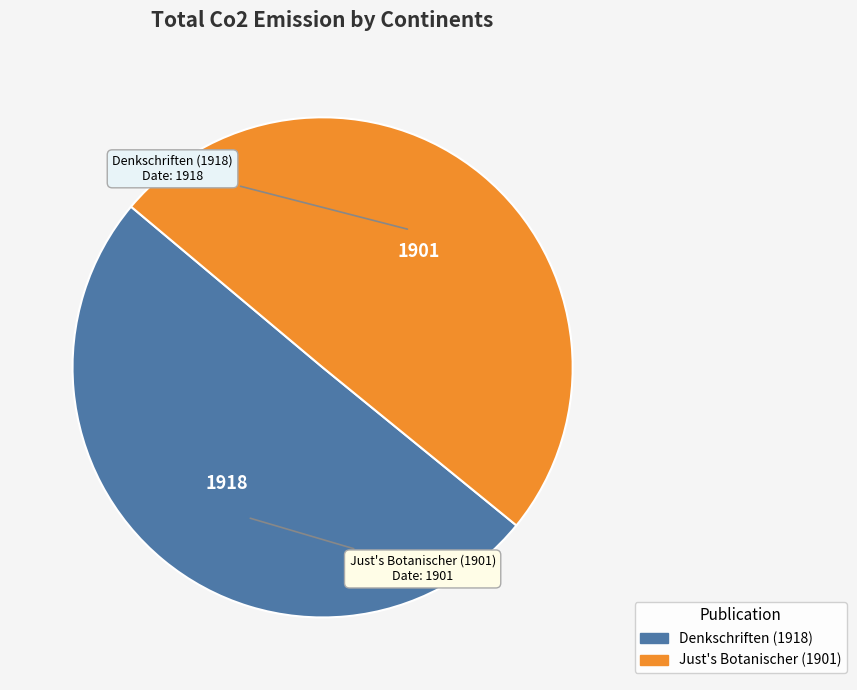

True or false: Just's Botanischer (1901) accounts for 36% of the total.

False